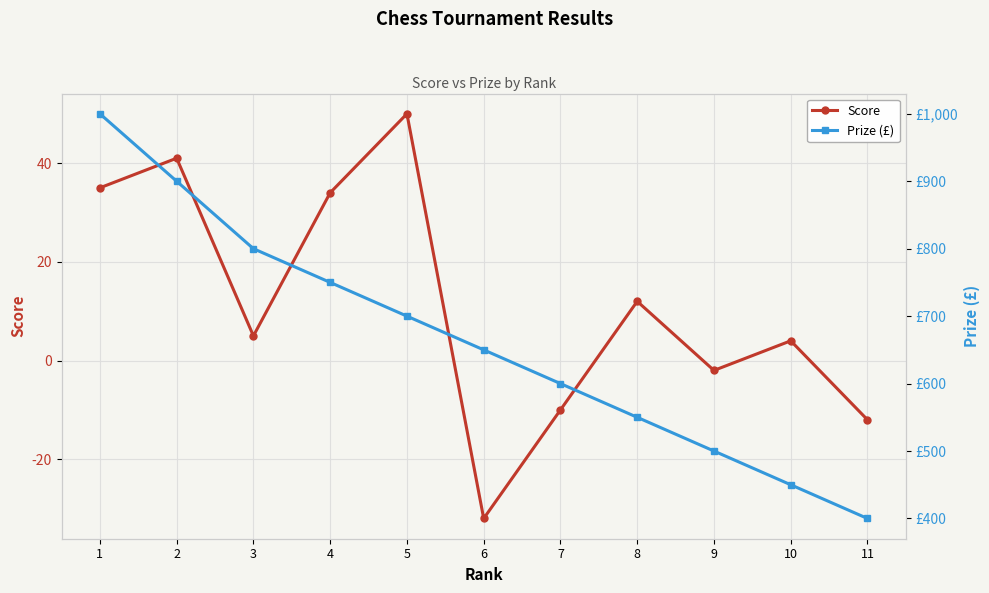

True or false: Score has a value of 49 at 1.

False